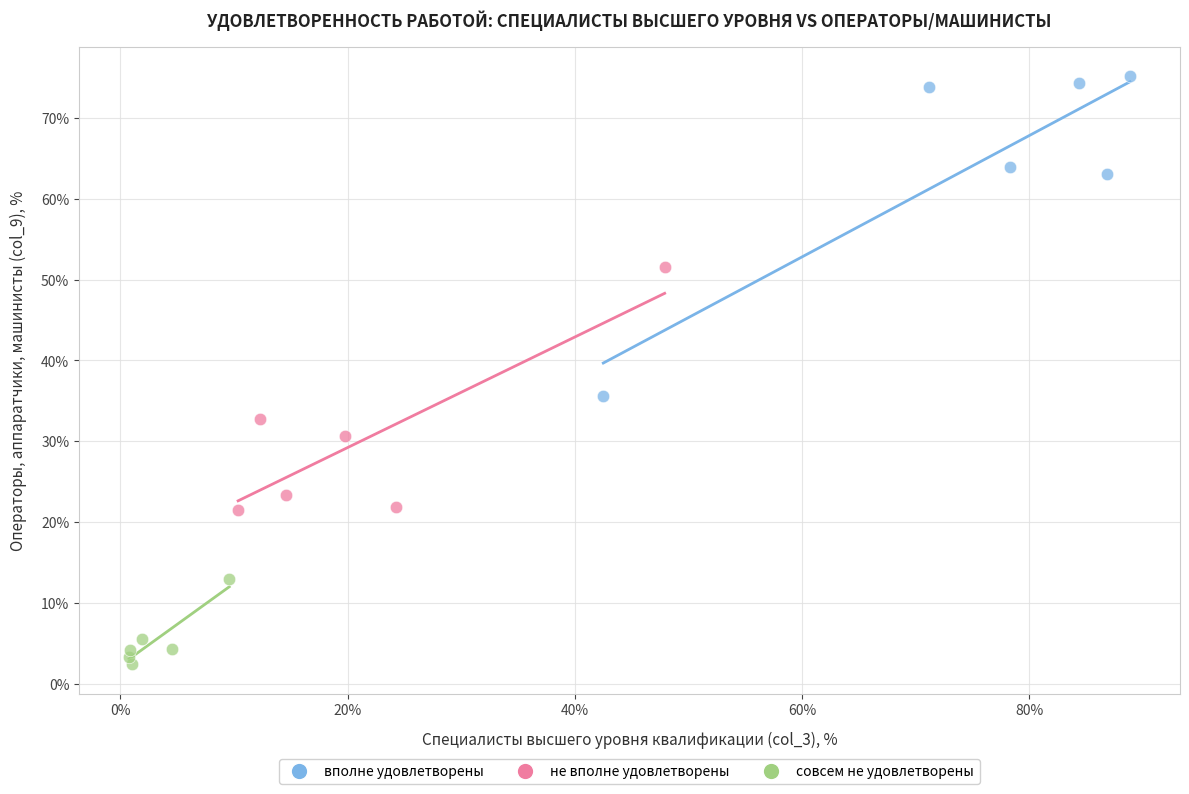

Which series contains the highest Y value?

вполне удовлетворены